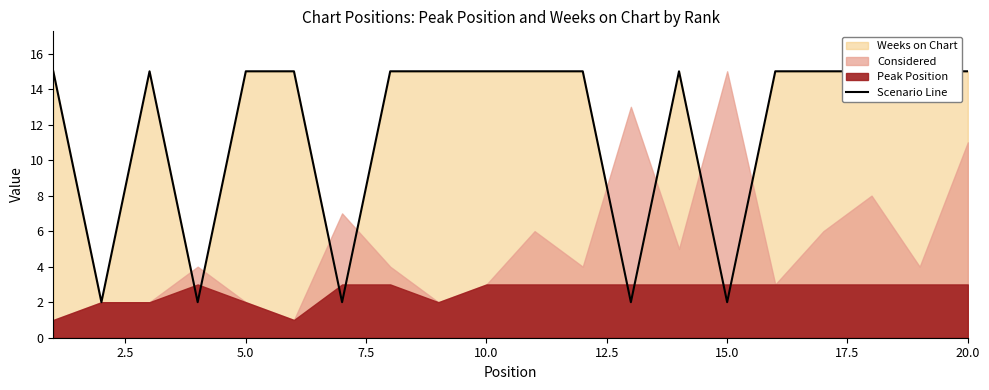

Reading left to right, list all the values displayed in this chart.

15	2	15	2	15	15	2	15	15	15	15	15	2	15	2	15	15	15	15	15